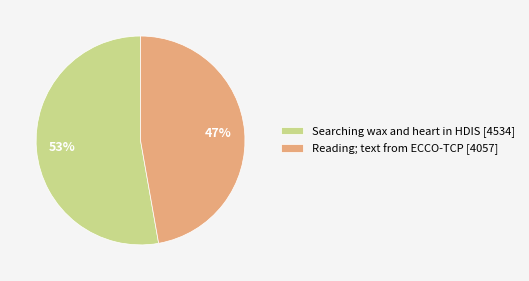

Does Reading; text from ECCO-TCP represent more than half of the total?

No